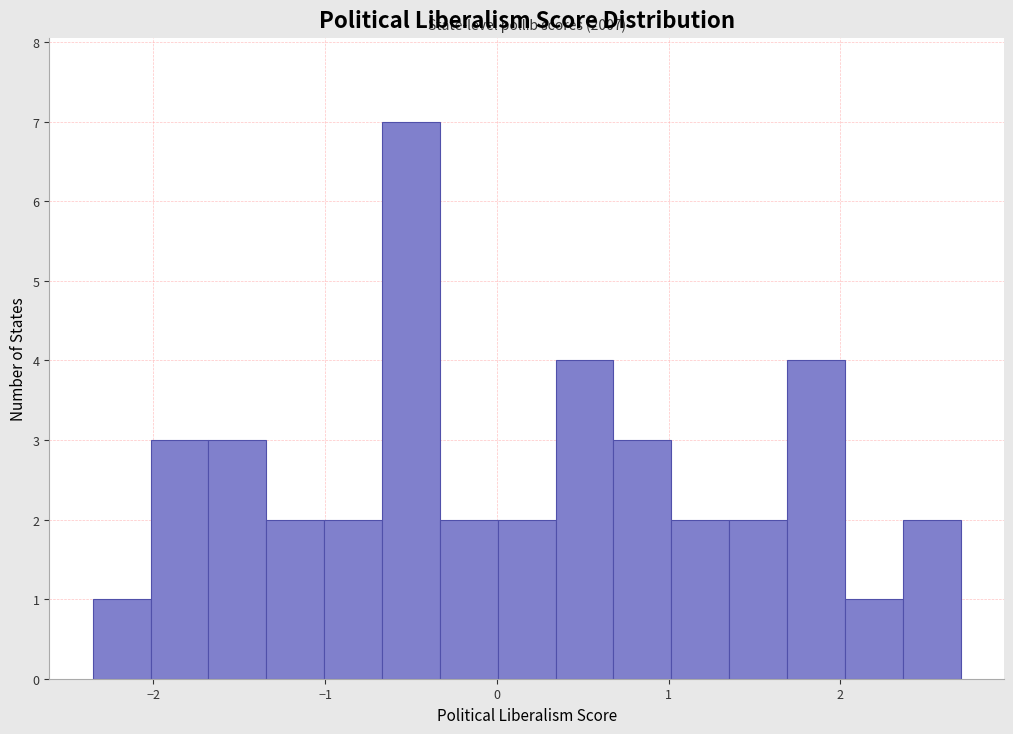

Around what value on the x-axis is the tallest bar? Give the approximate position of its centre, as read against the axis.

-0.5